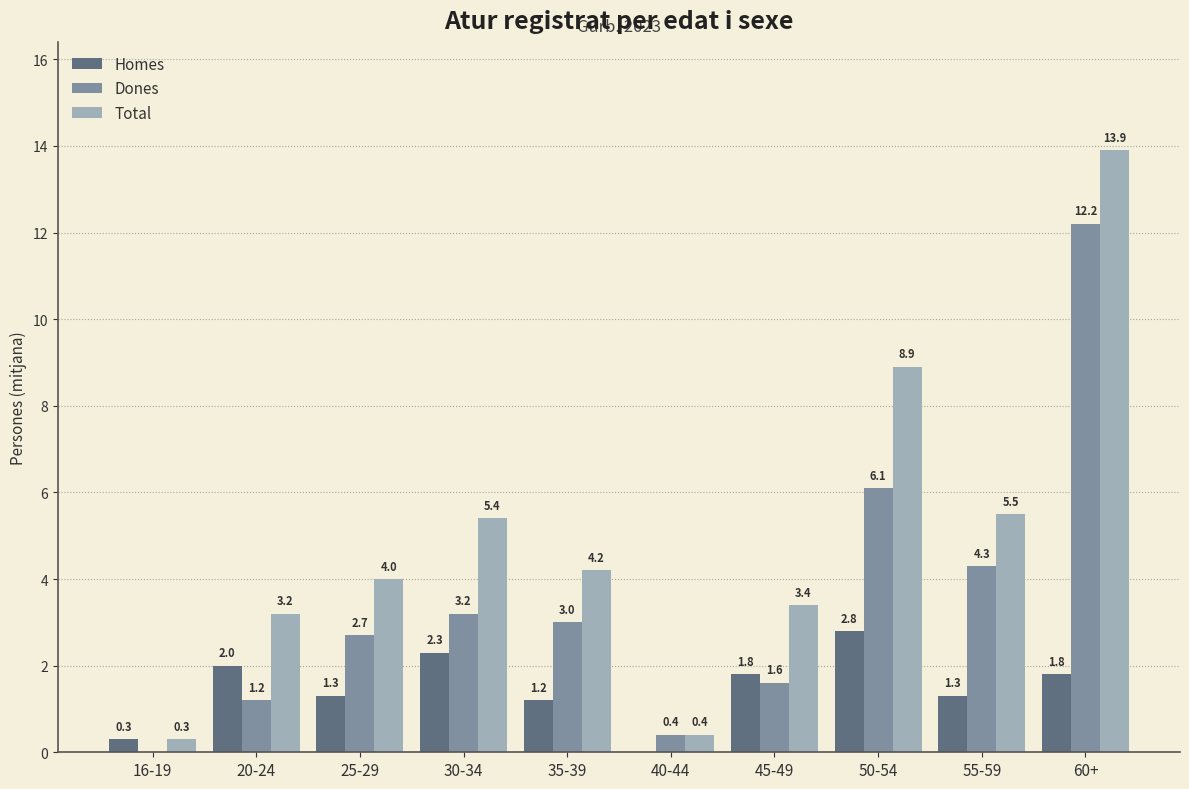

Which category has the highest value across all series?

60+